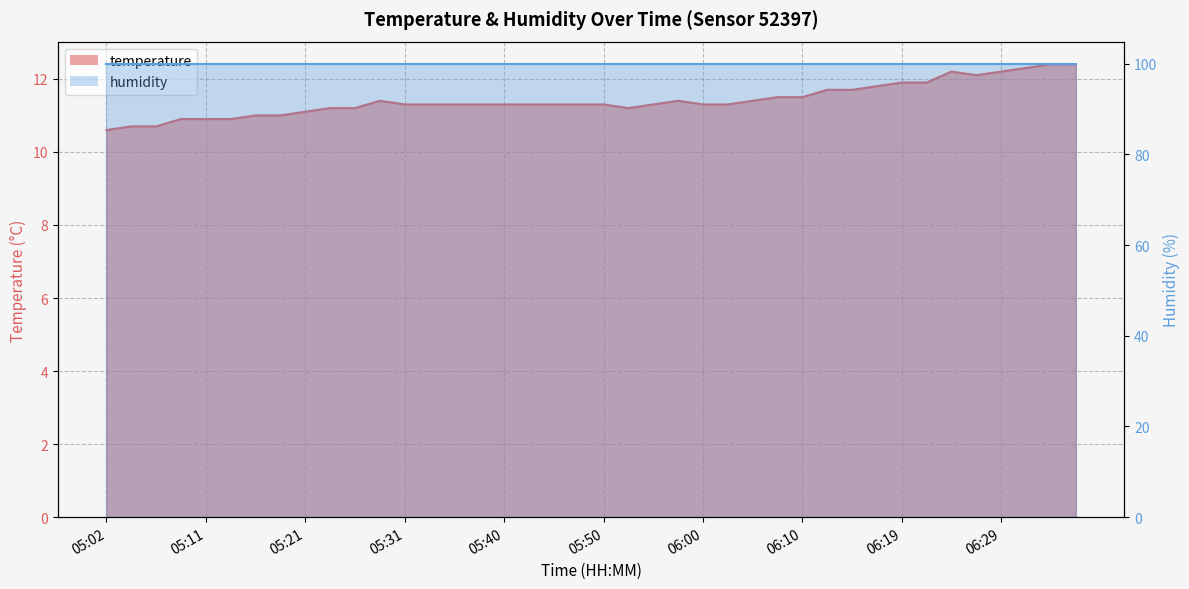

What is the label of the 24th point from the right?

05:40